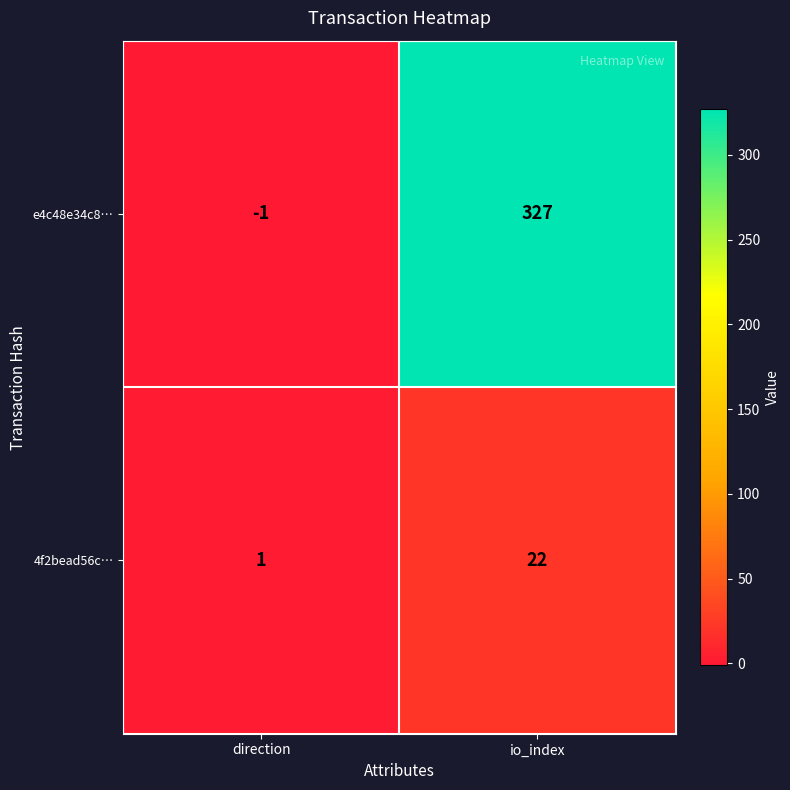

Reading left to right, transcribe all the data shown in this chart.

e4c48e34c8…: -1	327
4f2bead56c…: 1	22